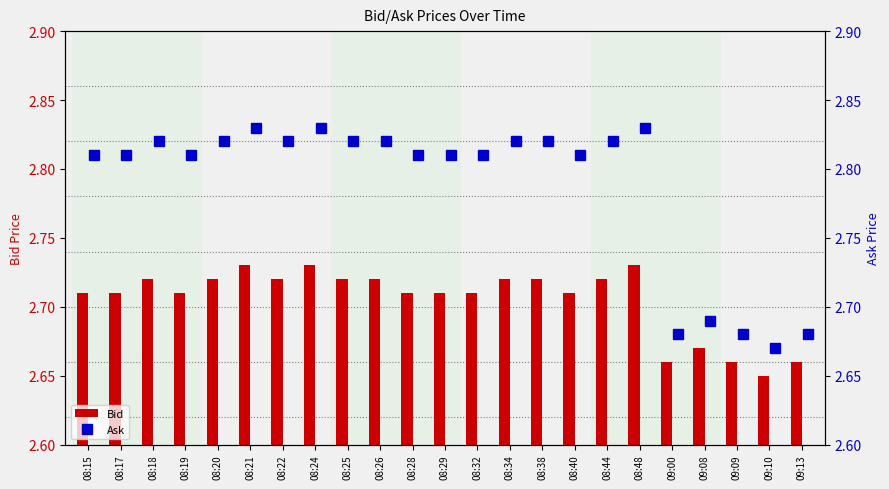

Which category has the lowest value across all series?

09:10